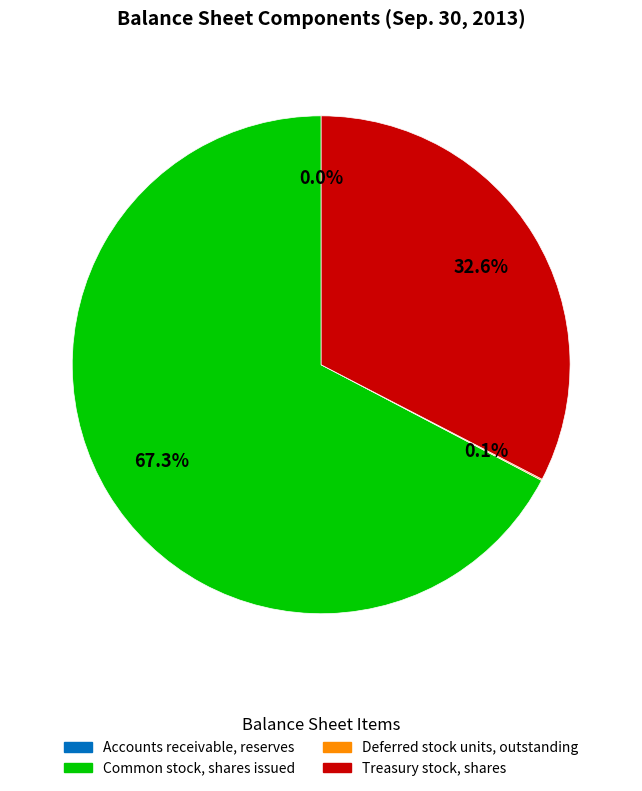

Which slice represents more than half of the pie?

Common stock, shares issued